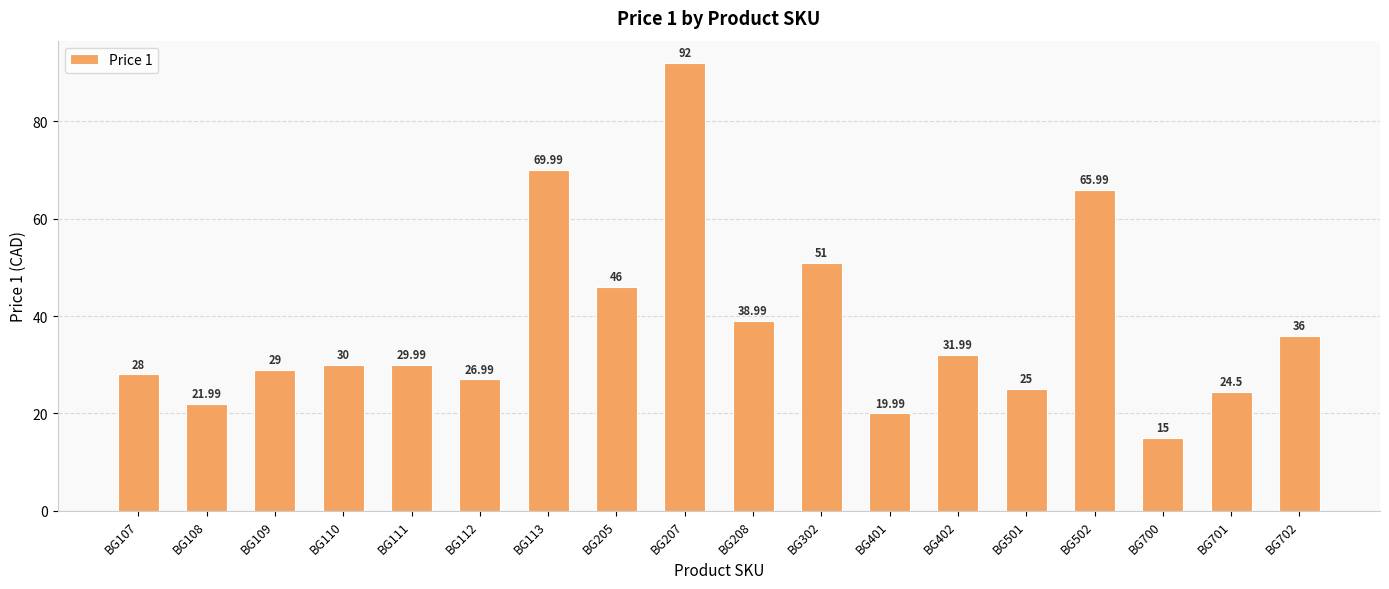

What is the greatest value displayed?

92.0